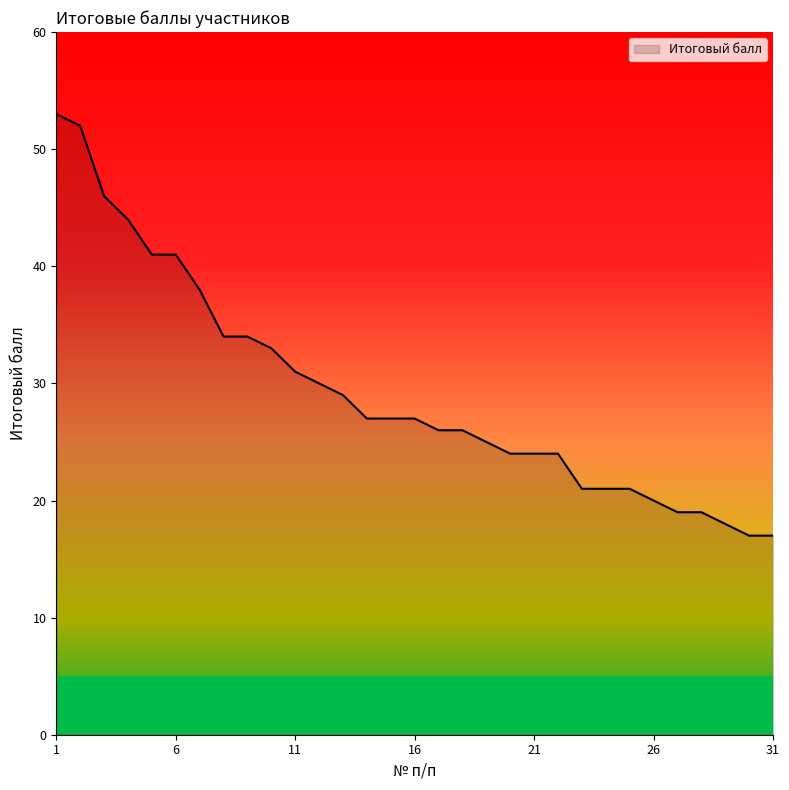

List the labels in order of value, smallest first.

30, 31, 29, 27, 28, 26, 23, 24, 25, 20, 21, 22, 19, 17, 18, 14, 15, 16, 13, 12, 11, 10, 8, 9, 7, 5, 6, 4, 3, 2, 1